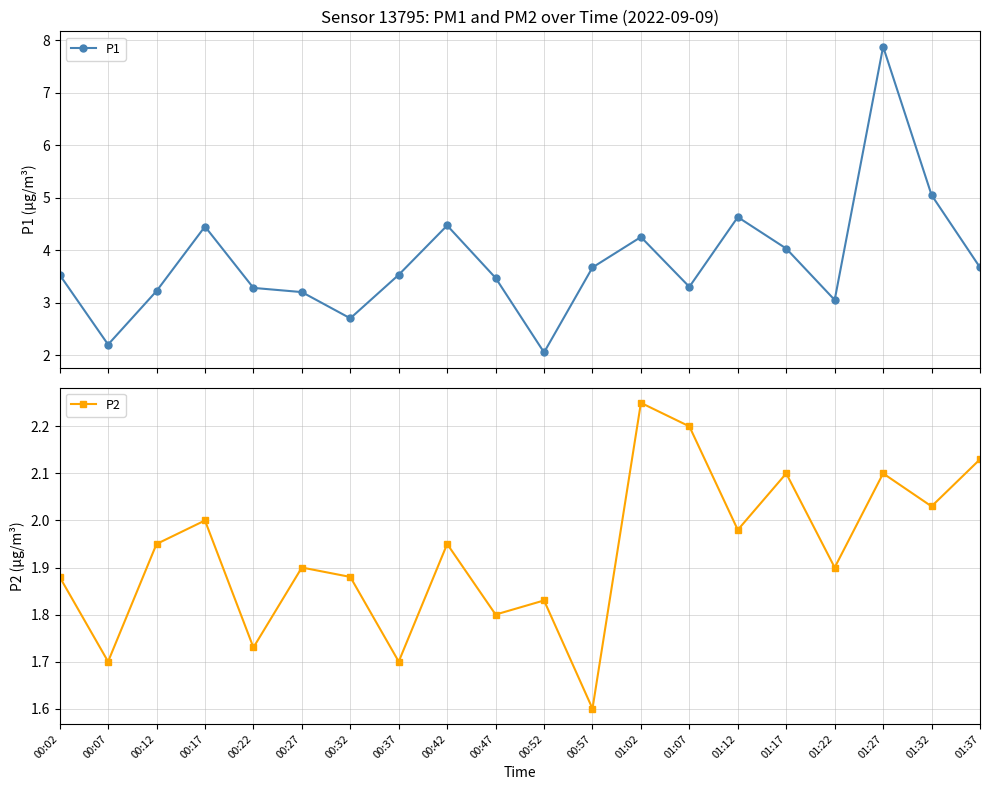

Rank the series by their maximum value, from highest to lowest.

P1, P2